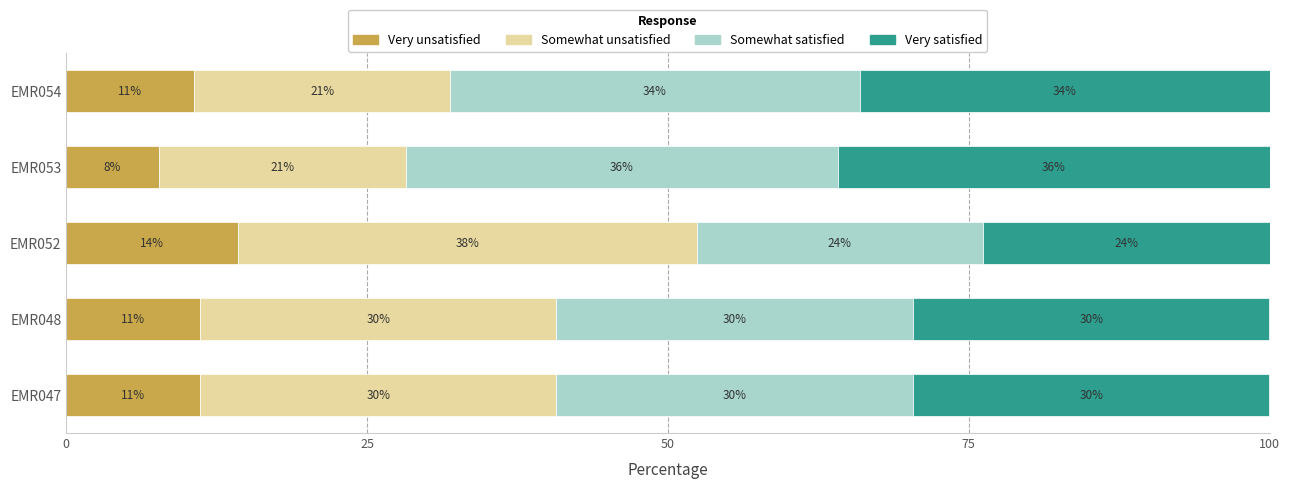

What are all the series names shown in the legend?

Very unsatisfied, Somewhat unsatisfied, Somewhat satisfied, Very satisfied